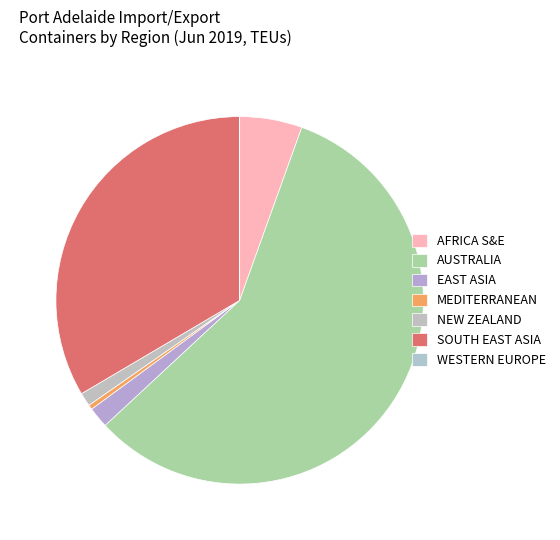

What is the total percentage of SOUTH EAST ASIA and WESTERN EUROPE?

33.5%